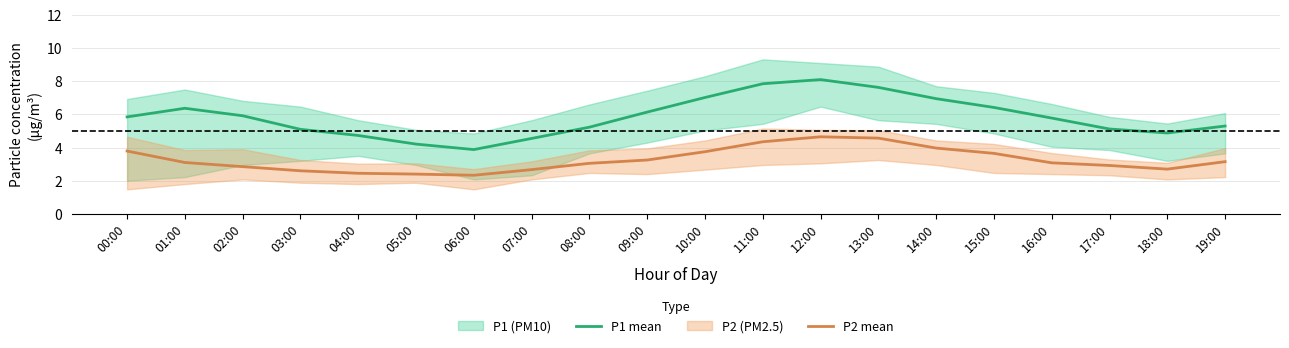

What is the sum of the P2 mean values at 08:00 and 02:00?

5.9